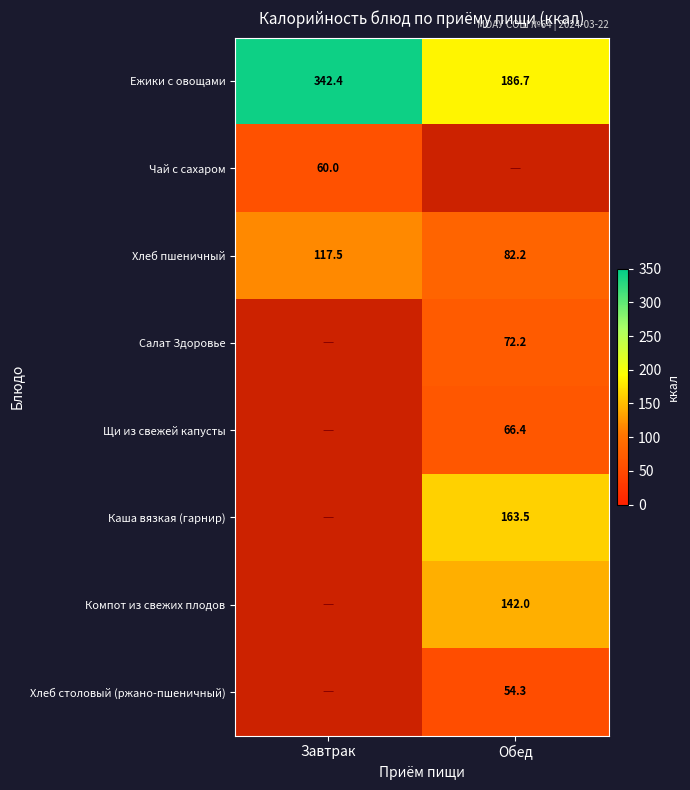

What is the greatest value displayed?

342.4